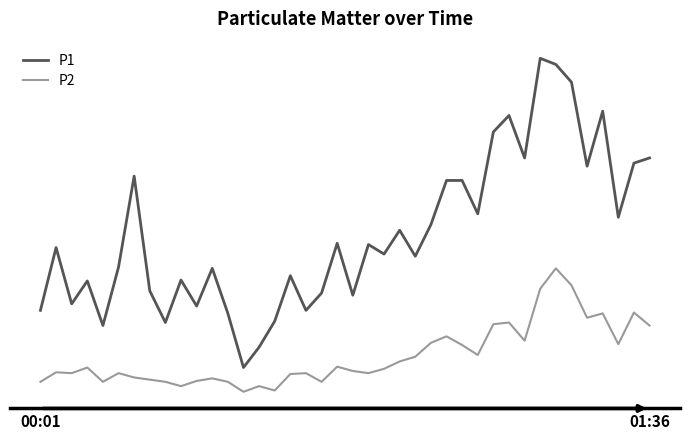

Reading left to right, extract all data points from this chart.

P1: 2.5	3.9	2.6	3.1	2.1	3.5	5.5	2.9	2.2	3.1	2.5	3.4	2.4	1.1	1.6	2.2	3.2	2.5	2.9	4.0	2.8	4.0	3.8	4.3	3.7	4.4	5.5	5.5	4.7	6.6	7.0	6.0	8.3	8.1	7.7	5.8	7.0	4.6	5.8	6.0
P2: 0.8	1.0	1.0	1.1	0.8	1.0	0.9	0.8	0.8	0.7	0.8	0.9	0.8	0.6	0.7	0.6	1.0	1.0	0.8	1.1	1.1	1.0	1.1	1.3	1.4	1.7	1.9	1.6	1.4	2.1	2.2	1.8	3.0	3.4	3.0	2.3	2.4	1.7	2.4	2.1